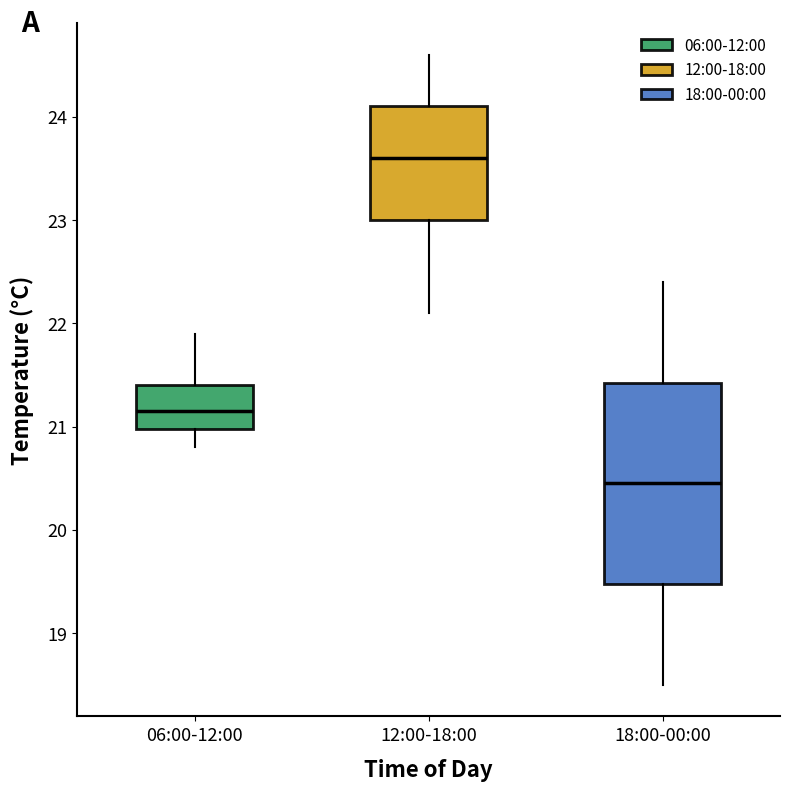

Where is the upper edge of the box for 18:00-00:00 on the y-axis? The values are not printed on the chart, so give them approximately, as read against the axis.

21.4